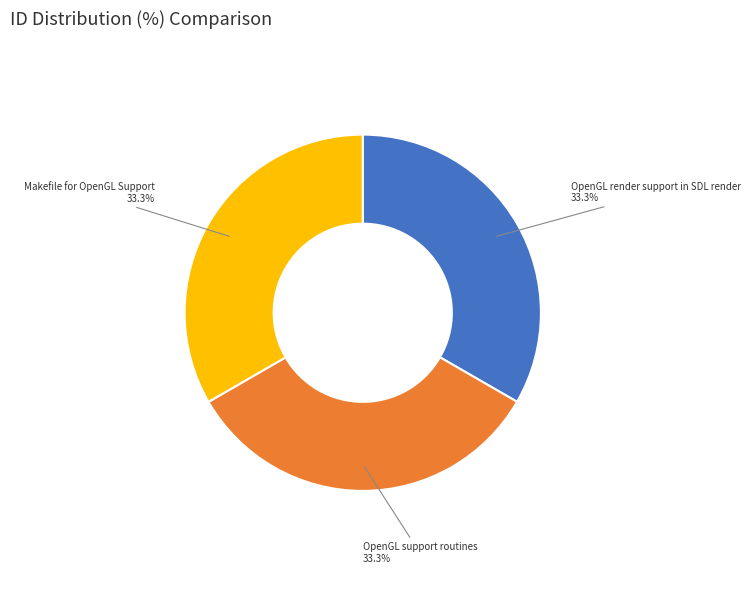

Count the number of slices in the pie.

3